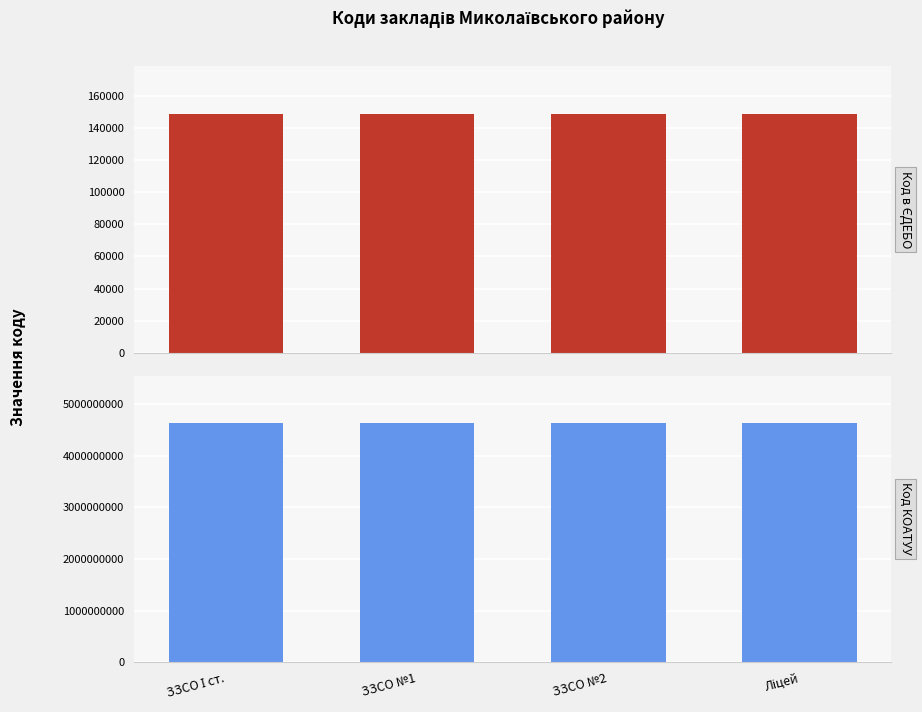

What are all the series names shown in the legend?

Код в ЄДЕБО, Код КОАТУУ